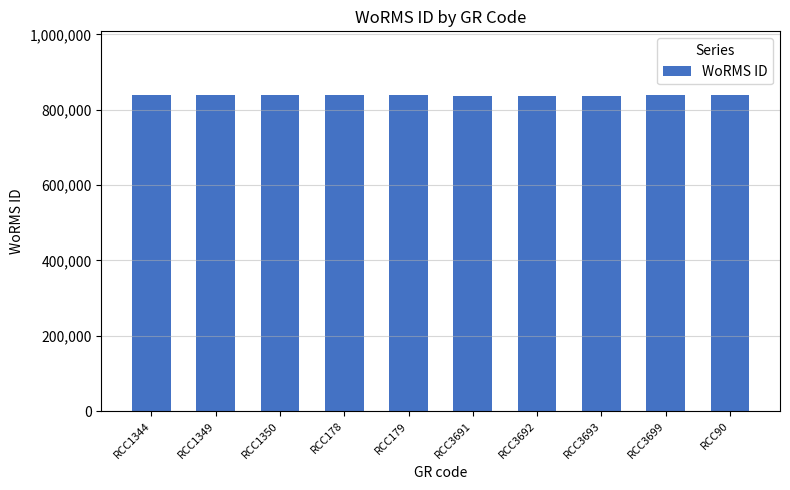

How many series are shown in this chart?

1